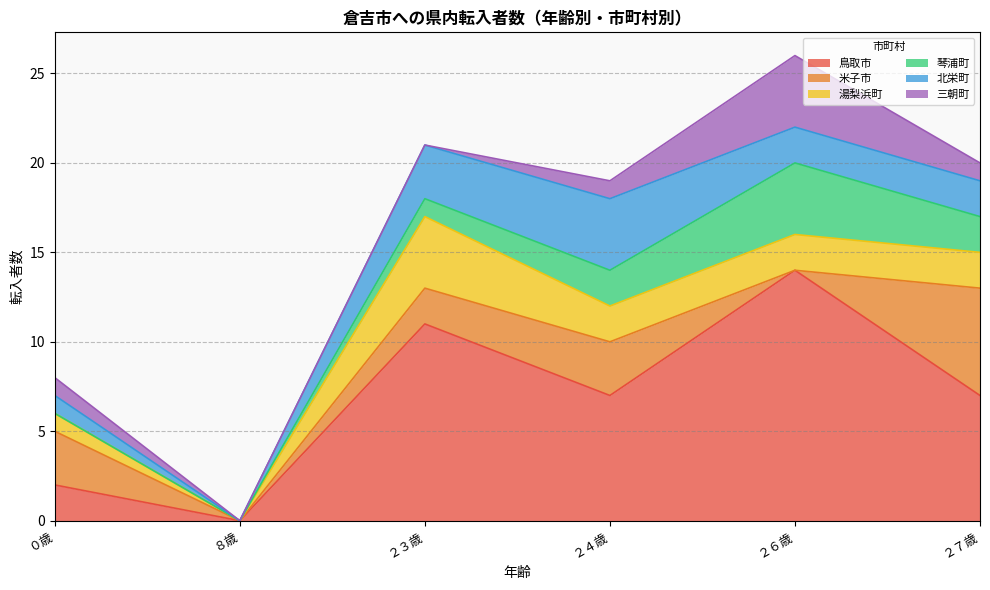

Read the 琴浦町 value at ２４歳.

2